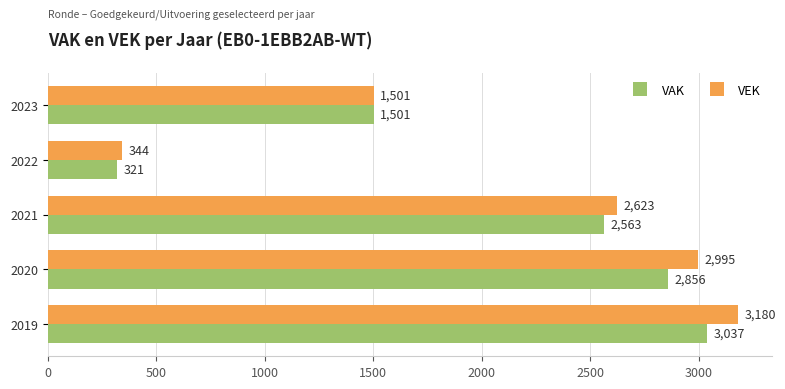

Count the number of categories in the chart.

5